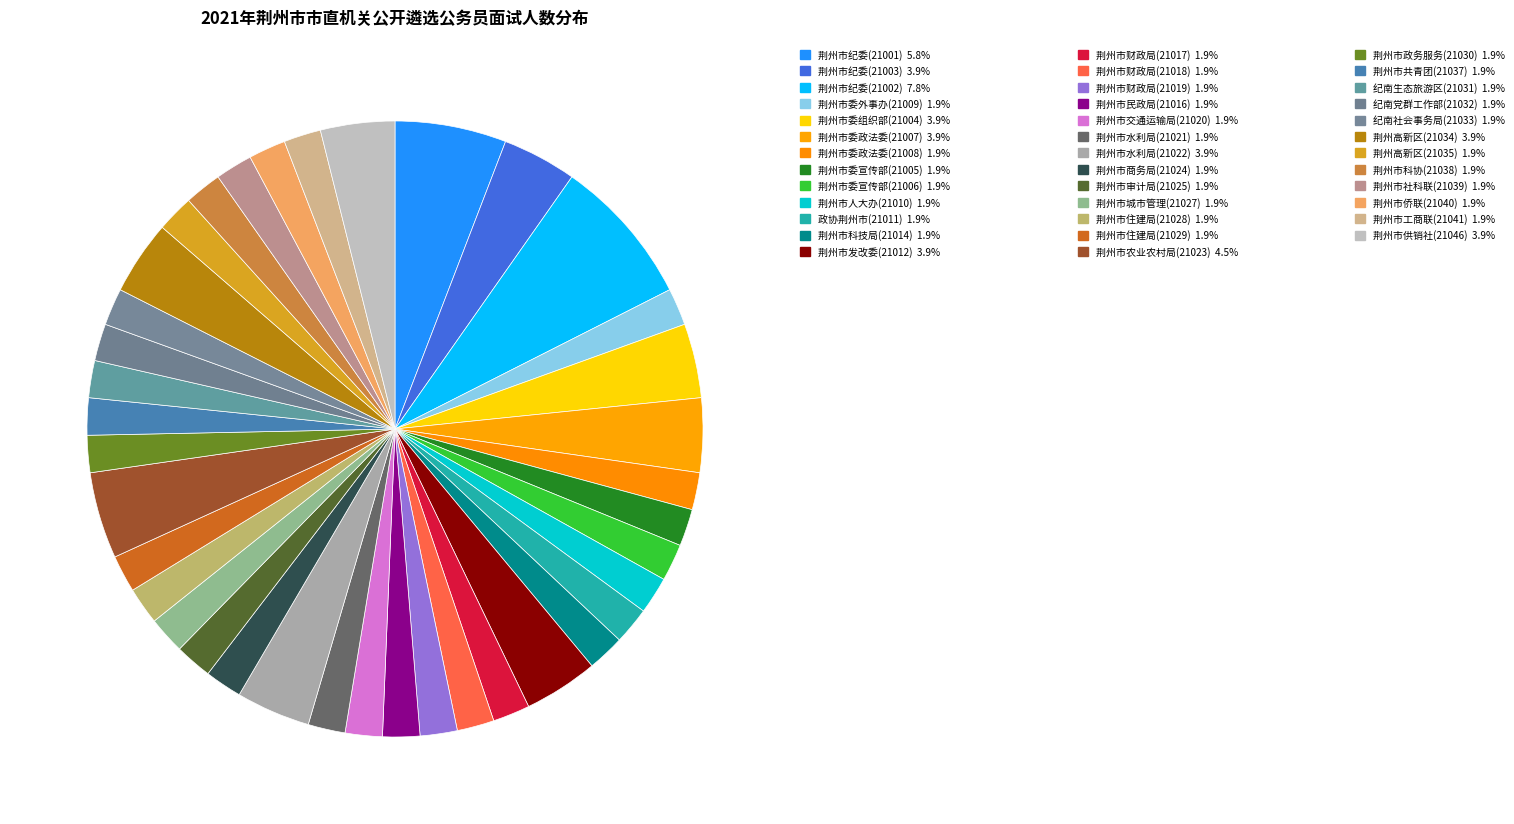

Rank the categories by value from highest to lowest.

21002, 21001, 21023, 21003, 21004, 21007, 21012, 21022, 21034, 21046, 21009, 21008, 21005, 21006, 21010, 21011, 21014, 21017, 21018, 21019, 21016, 21020, 21021, 21024, 21025, 21027, 21028, 21029, 21030, 21037, 21031, 21032, 21033, 21035, 21038, 21039, 21040, 21041